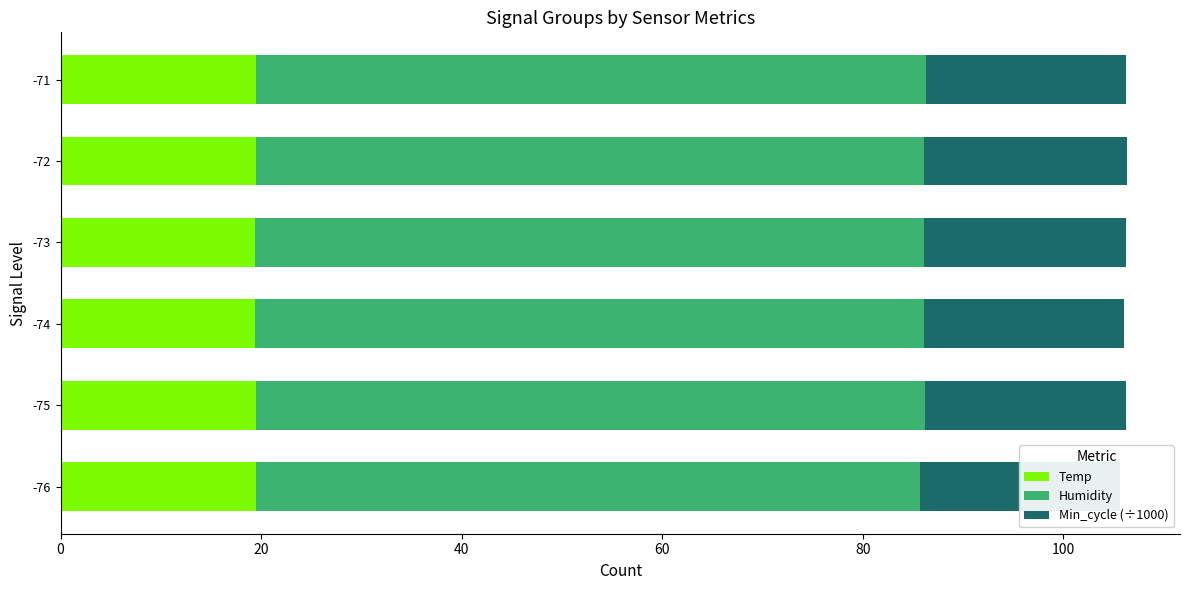

What is the average value of the Temp series?

19.5